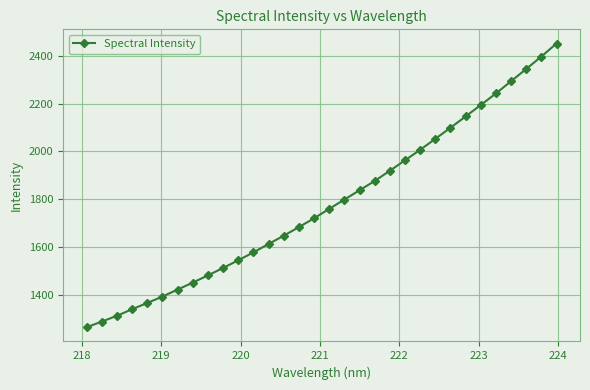

What is the maximum value shown in the chart?

2451.6